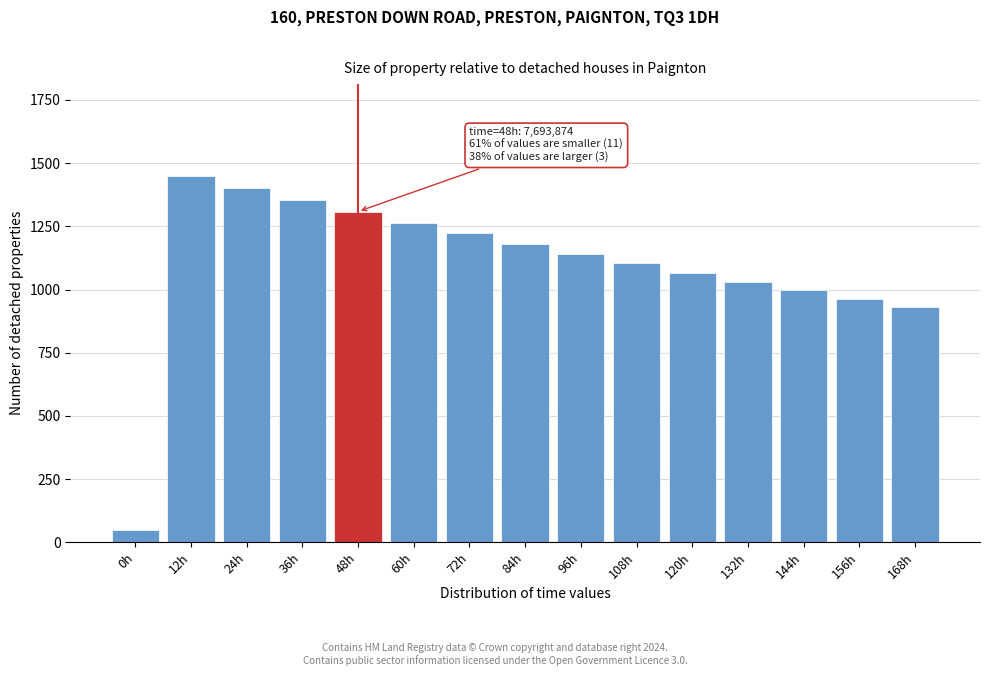

Reading right to left, what are all the values shown in this chart?

168h=929.9	156h=962.5	144h=996.3	132h=1031.1	120h=1067.0	108h=1104.2	96h=1142.4	84h=1181.9	72h=1222.6	60h=1264.8	48h=1308.5	36h=1353.9	24h=1401.1	12h=1450.0	0h=50.0